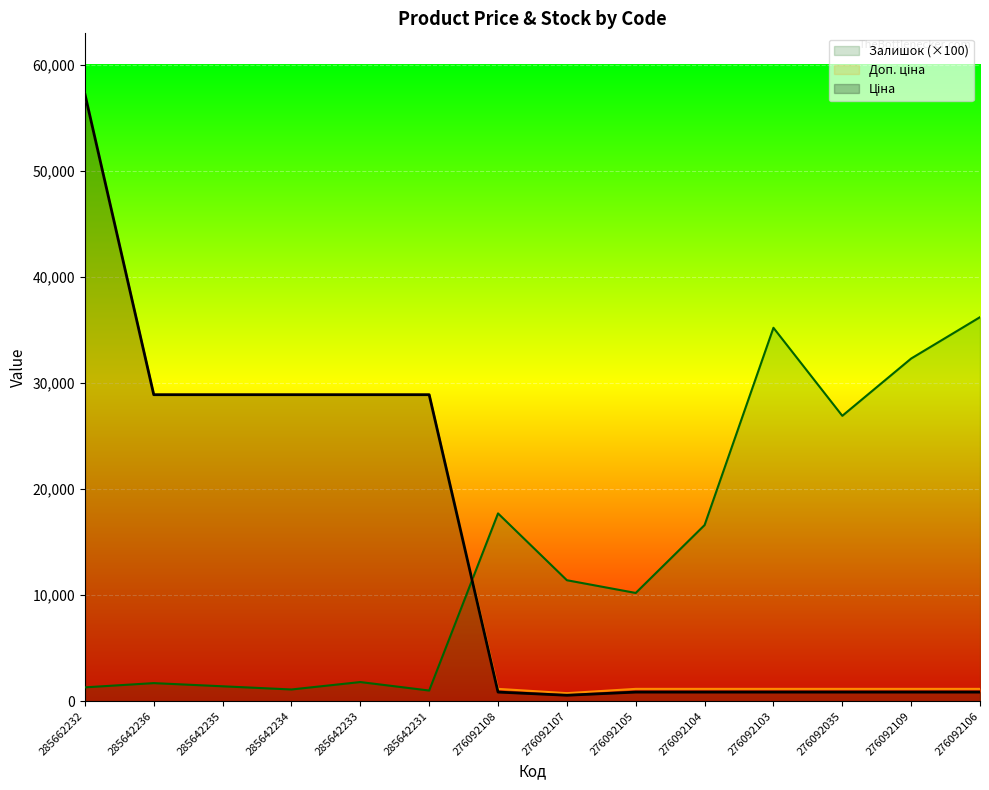

What is the total value across all series at 285642233?

59580.6